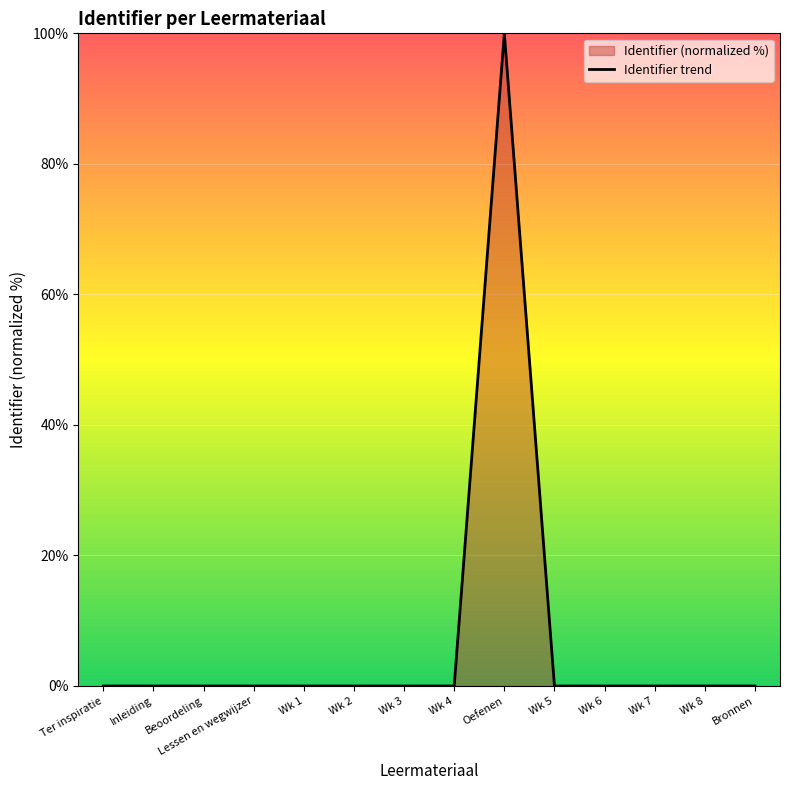

The value at Wk 5 is 0.0. True or false?

True